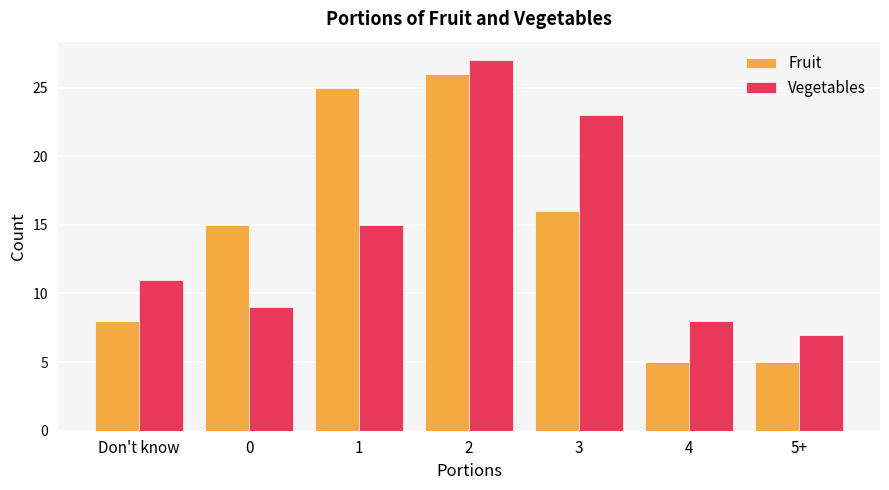

What is the maximum value shown in the chart?

27